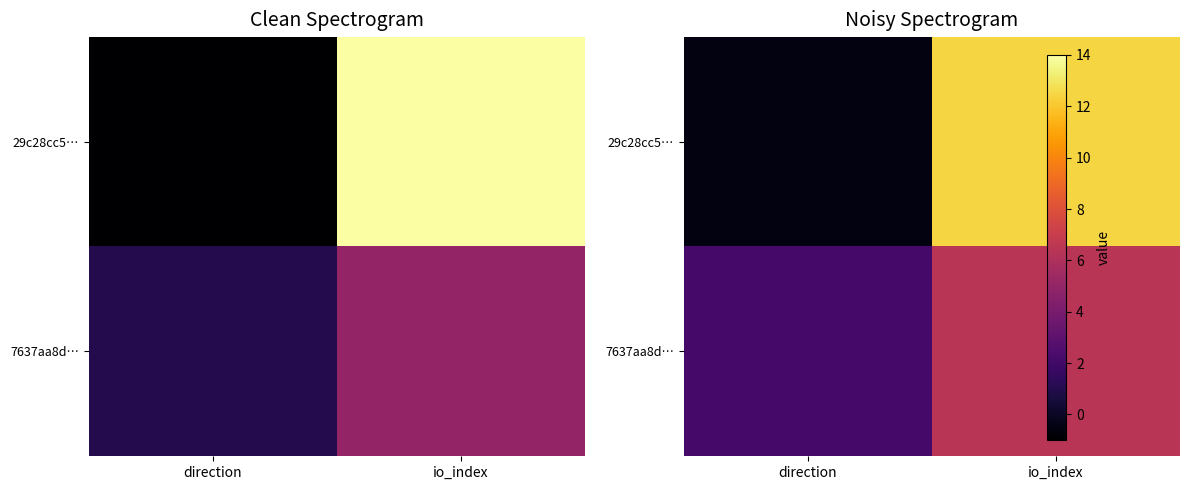

What is the minimum value for 29c28cc5…?

-0.5